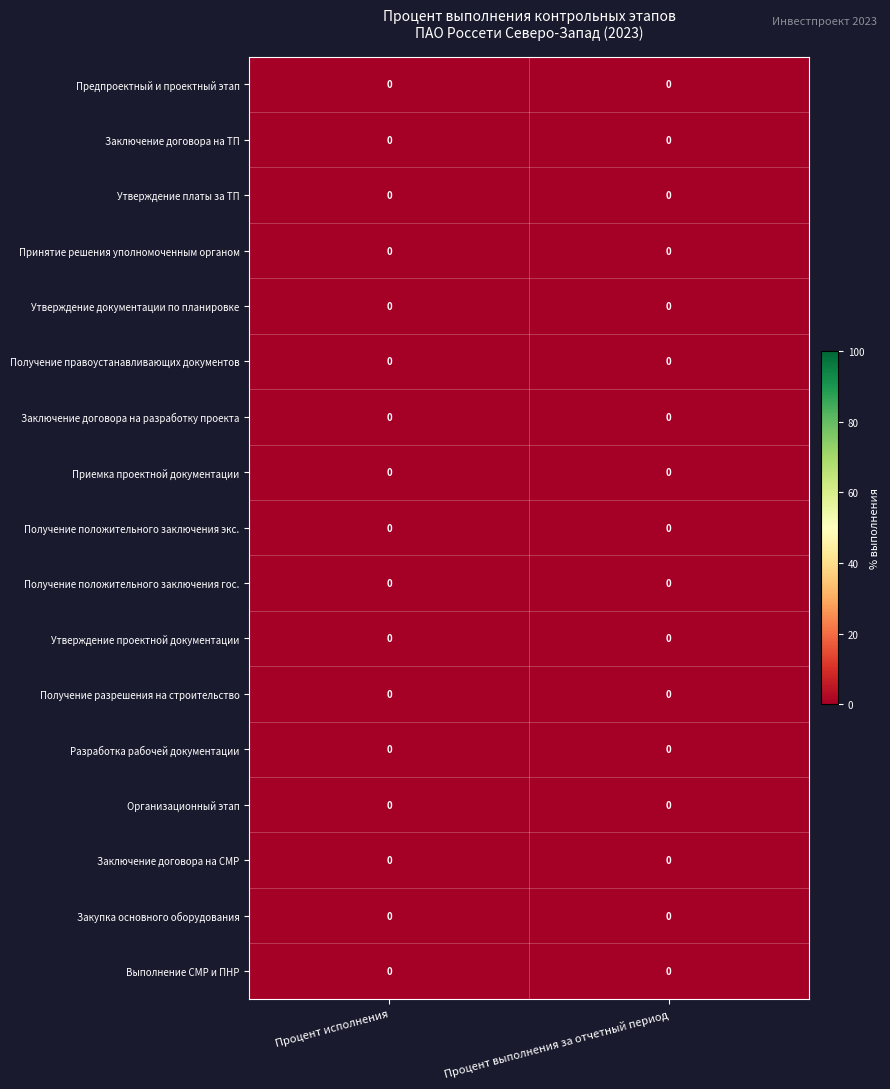

Rank the categories by Заключение договора на СМР value from highest to lowest.

Процент выполнения за отчетный период, Процент исполнения